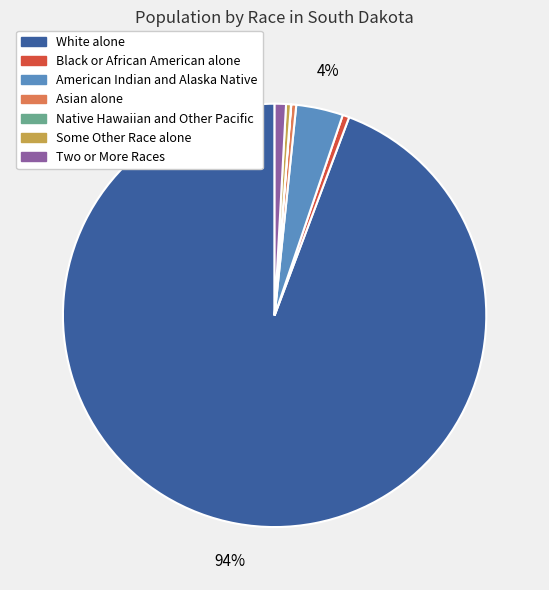

Which category accounts for the majority?

White alone